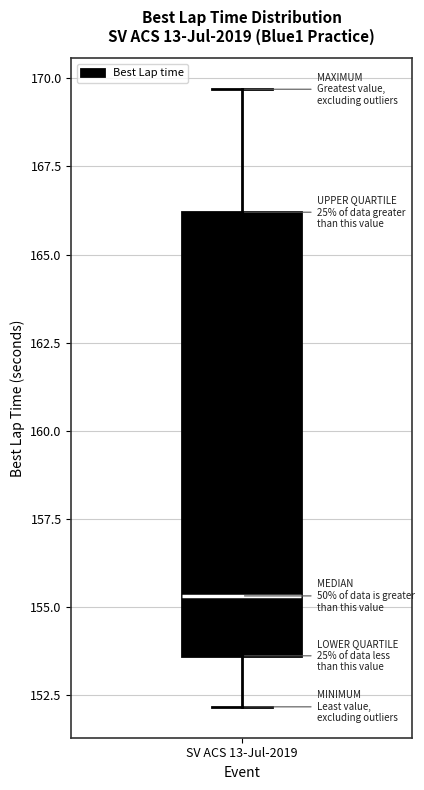

Read this box plot against the y-axis: the position of the median line, the range covered by the box, and the ends of both whiskers. The values are not printed on the chart, so give them approximately, as read against the axis.

median 155.5, box 153.5 to 166.0, whiskers 152.0 to 169.5